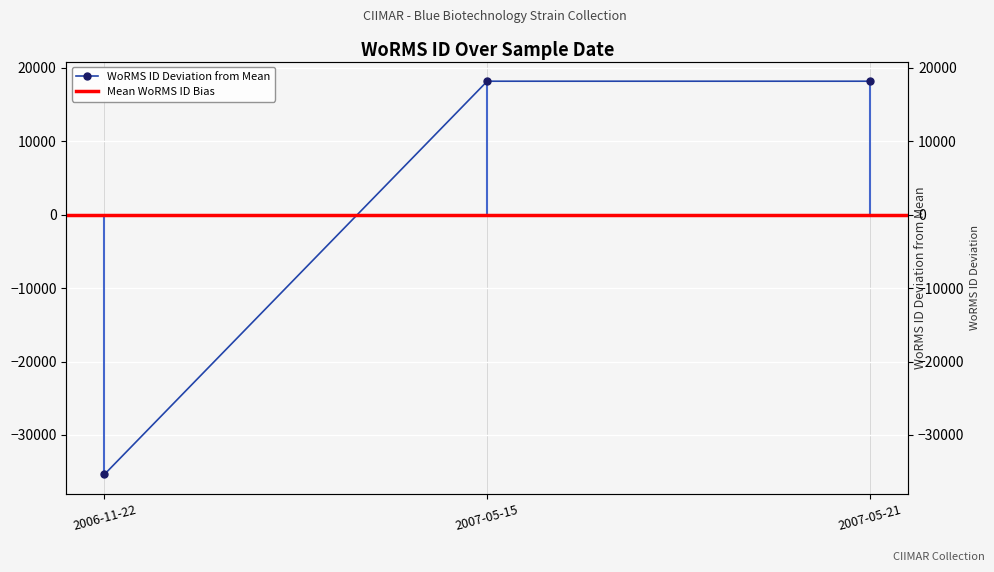

At which label is the value closest to -8595?

2006-11-22